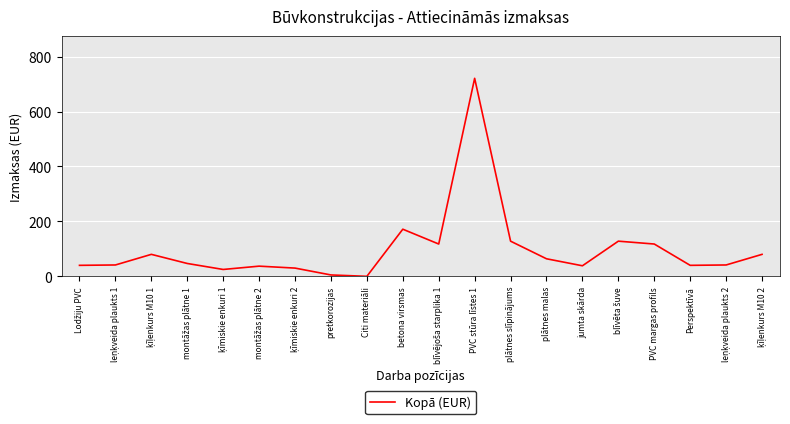

What is the sum of all values?

1952.4